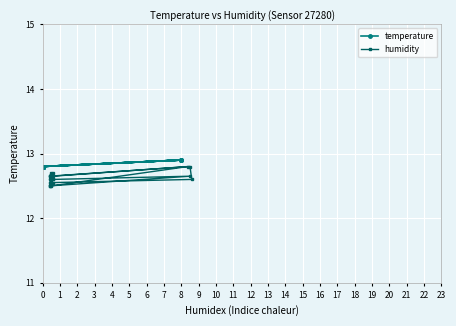

Read the temperature value at 0.

12.8